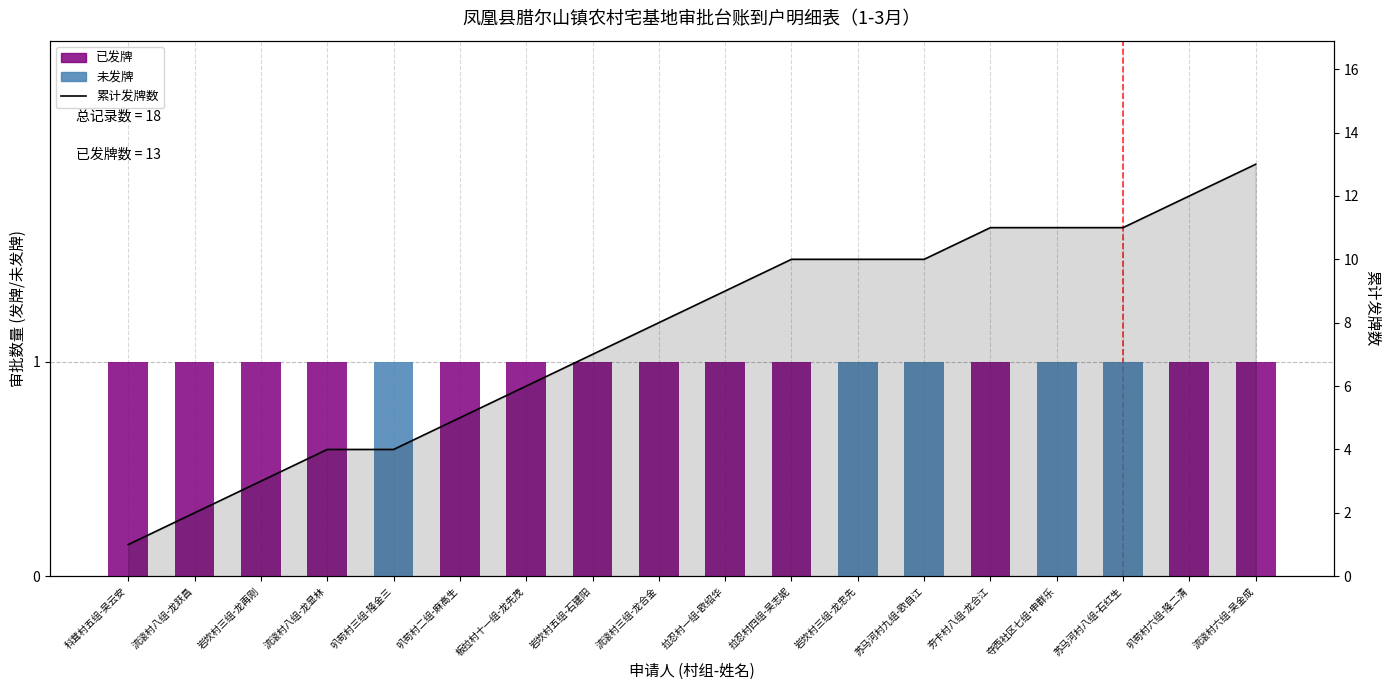

What are all the series names shown in the legend?

已发牌, 未发牌, 累计发牌数